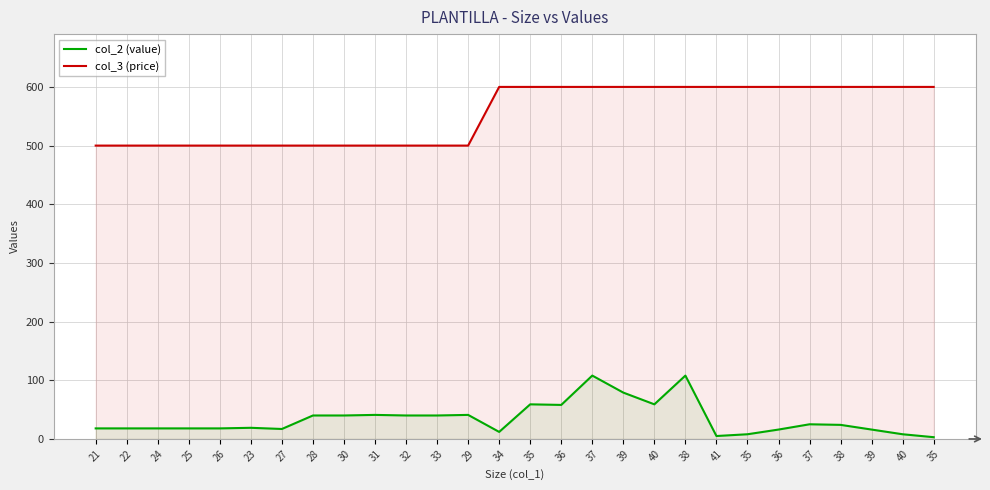

Reading right to left, list all the values displayed in this chart.

col_2 (value): 35=3	40=8	39=16	38=24	37=25	36=16	35=8	41=5	38=108	40=59	39=79	37=108	36=58	35=59	34=12	29=41	33=40	32=40	31=41	30=40	28=40	27=17	23=19	26=18	25=18	24=18	22=18	21=18
col_3 (price): 35=600	40=600	39=600	38=600	37=600	36=600	35=600	41=600	38=600	40=600	39=600	37=600	36=600	35=600	34=600	29=500	33=500	32=500	31=500	30=500	28=500	27=500	23=500	26=500	25=500	24=500	22=500	21=500